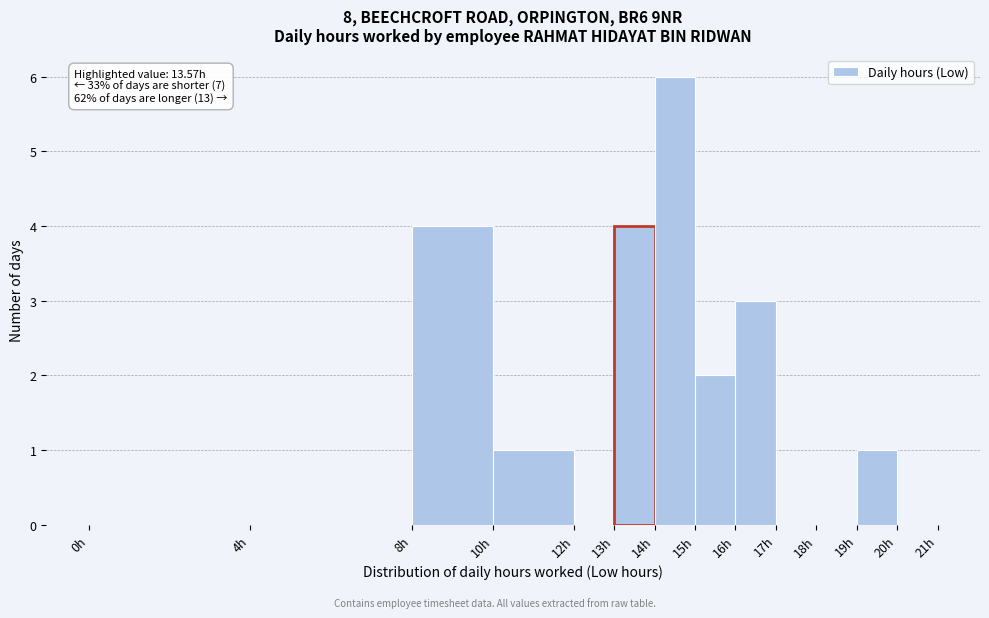

Over which range of the x-axis is the bar tallest?

14 to 15